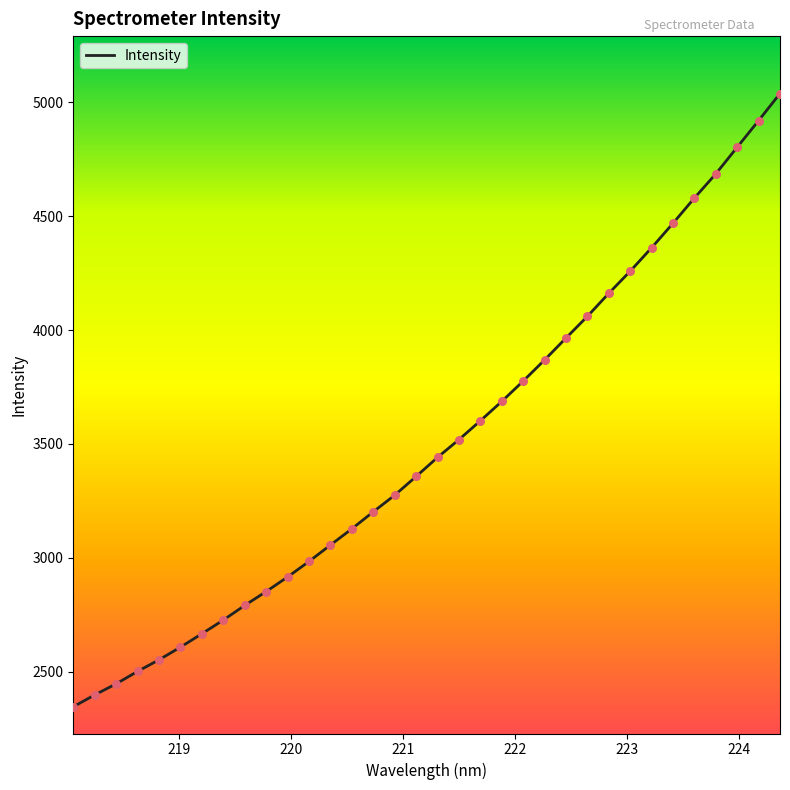

What is the difference between the maximum and minimum values?

2691.7